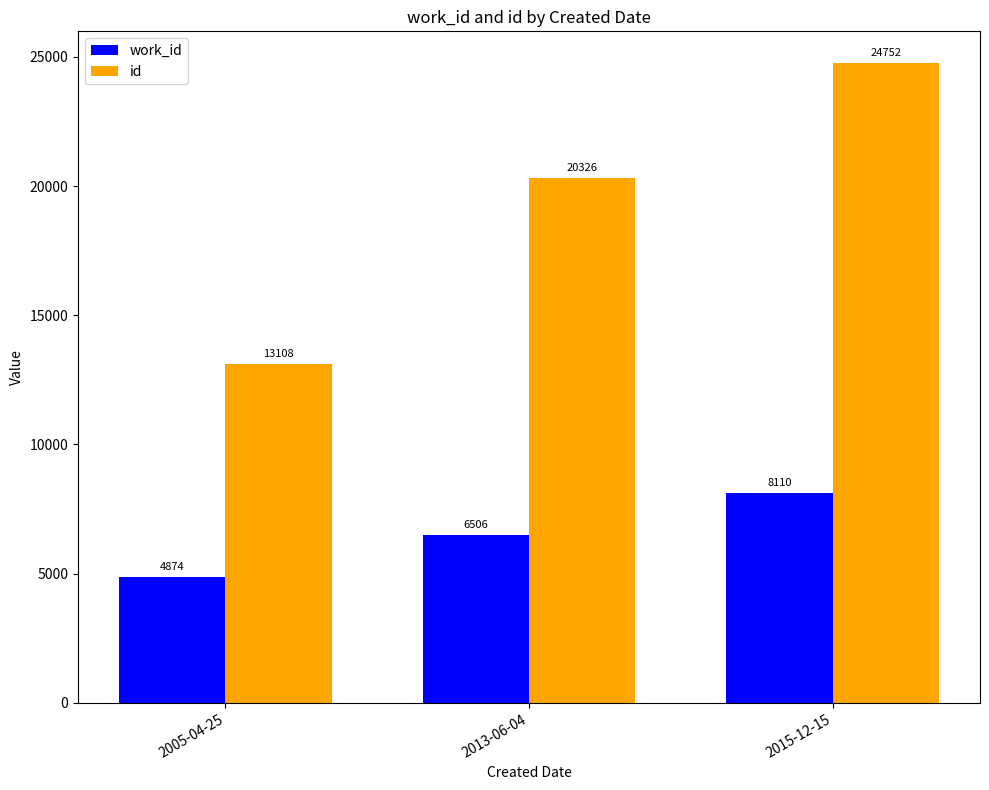

Reading right to left, what are all the values shown in this chart?

work_id: 8110	6506	4874
id: 24752	20326	13108